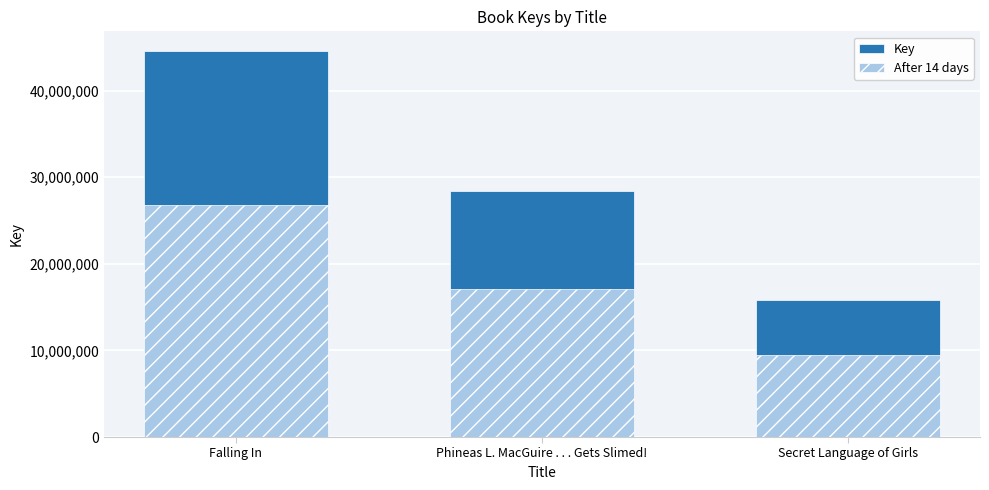

Reading left to right, list all the values displayed in this chart.

Key: 44619689.0	28434798.0	15855837.0
After 14 days: 26771813.4	17060878.8	9513502.2